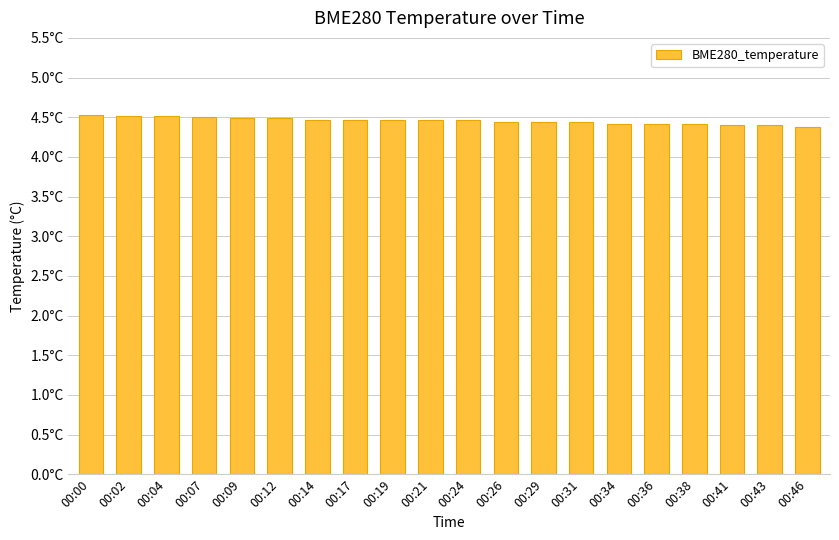

Are the bars horizontal?

No